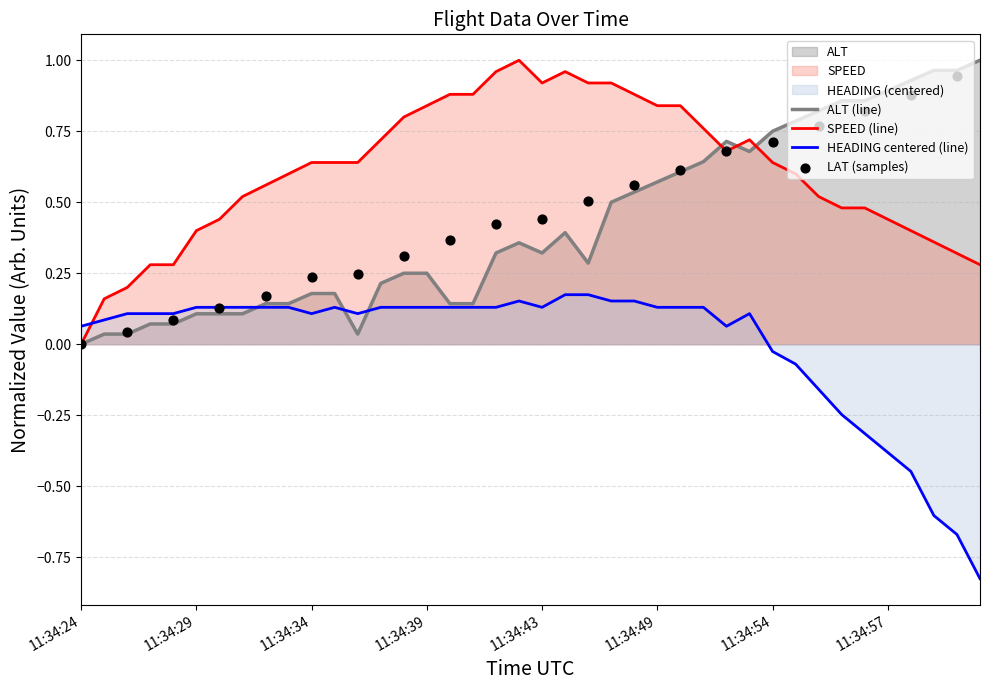

Is the value of HEADING at 11:34:35 greater than the value of SPEED at 11:34:31?

No